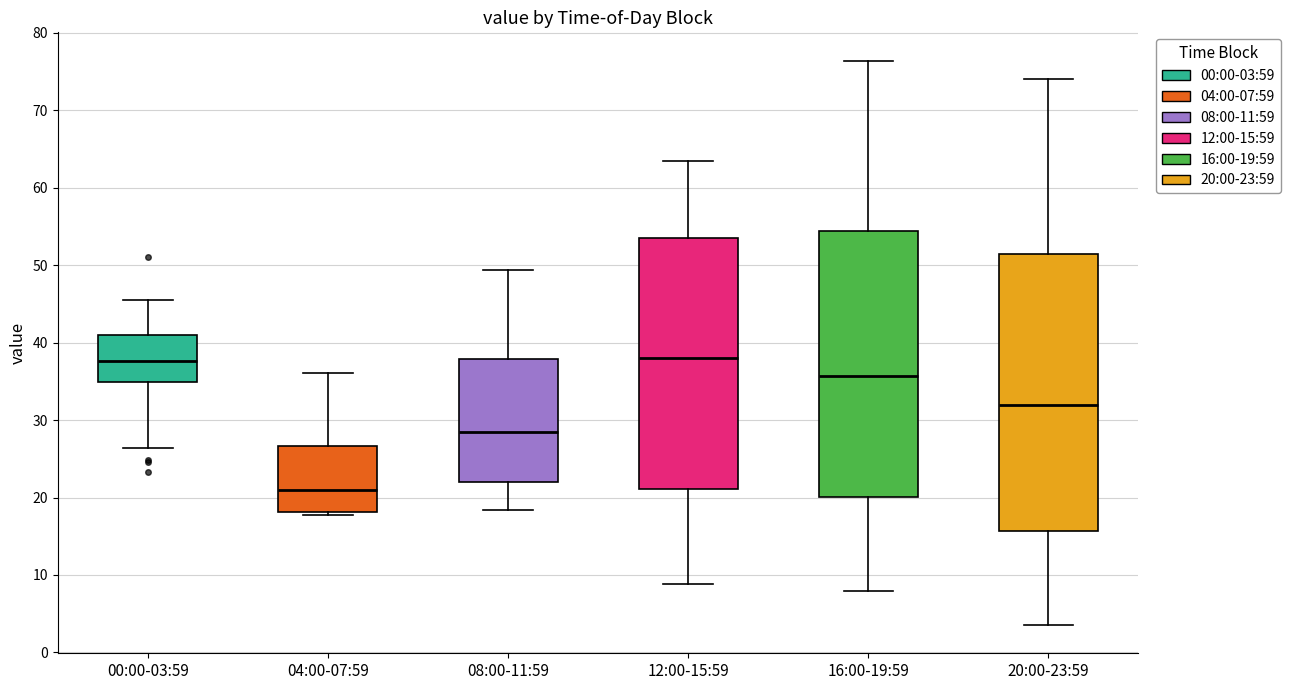

Reading left to right, transcribe this box plot: for each box, give where its median line is, the range the box spans, and where its two whiskers end, as read against the y-axis. The values are not printed on the chart, so give them approximately, as read against the axis.

00:00-03:59: median 38, box 35 to 41, whiskers 26 to 46
04:00-07:59: median 21, box 18 to 27, whiskers 18 (just below the box's lower edge) to 36
08:00-11:59: median 29, box 22 to 38, whiskers 18 to 49
12:00-15:59: median 38, box 21 to 53, whiskers 9 to 64
16:00-19:59: median 36, box 20 to 54, whiskers 8 to 76
20:00-23:59: median 32, box 16 to 51, whiskers 4 to 74